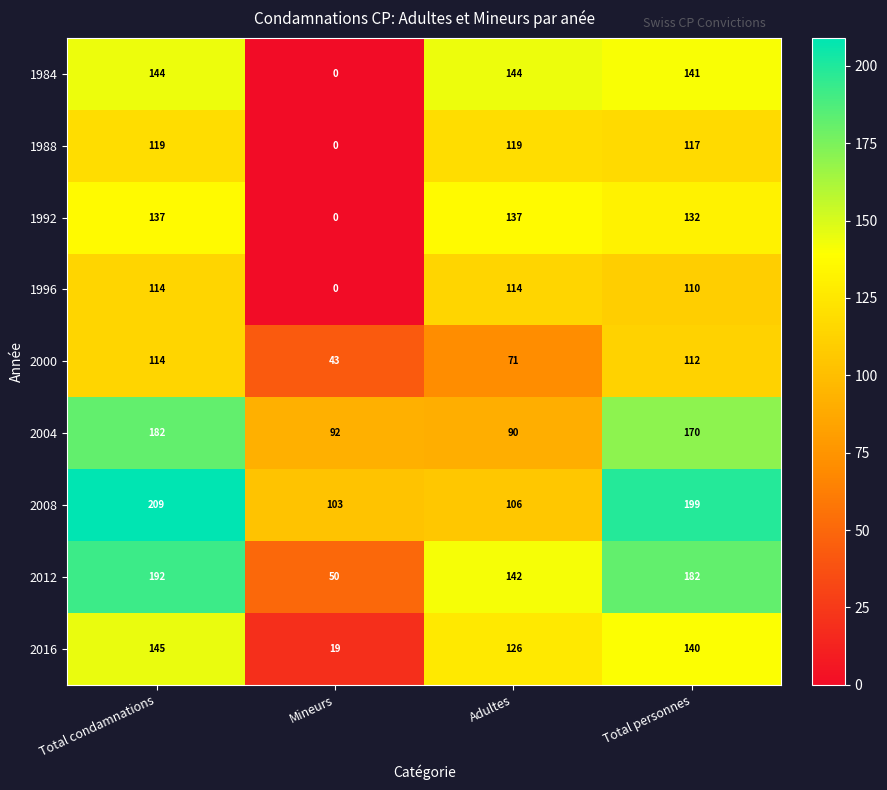

What is the total value across all series at Adultes?

1049